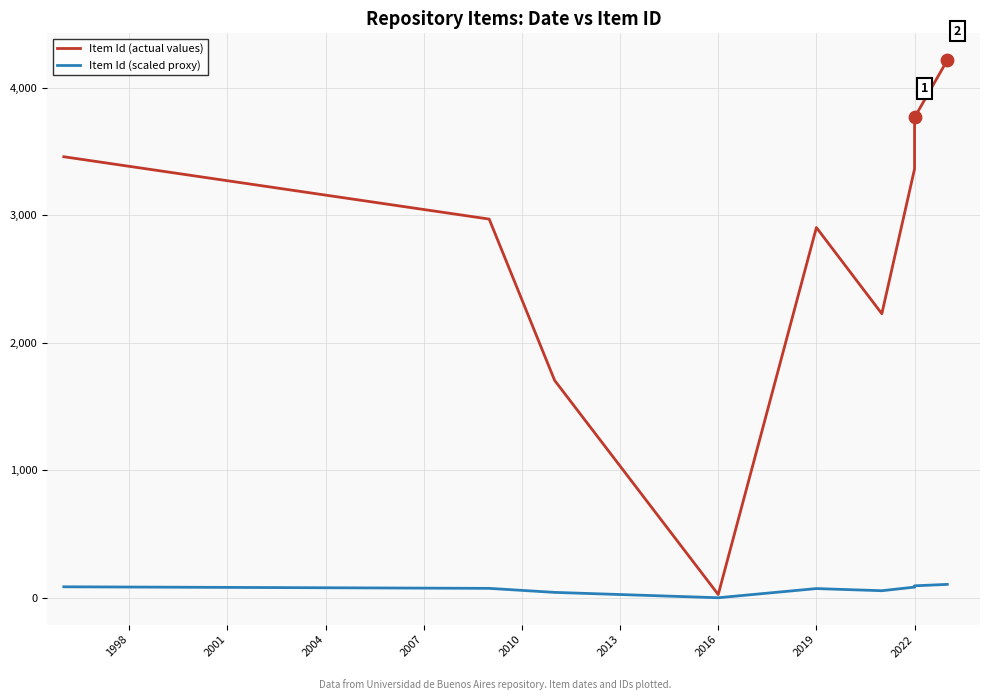

What is the total value across all series at 2019?

2976.6